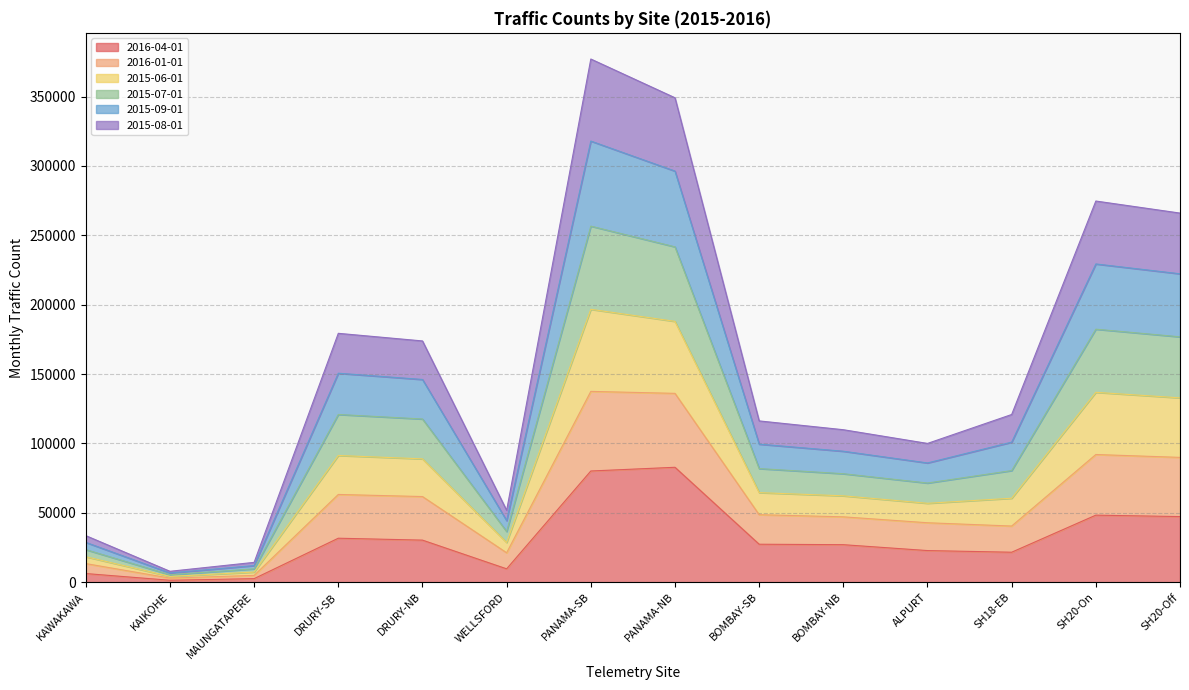

What is the minimum value shown in the chart?

1403